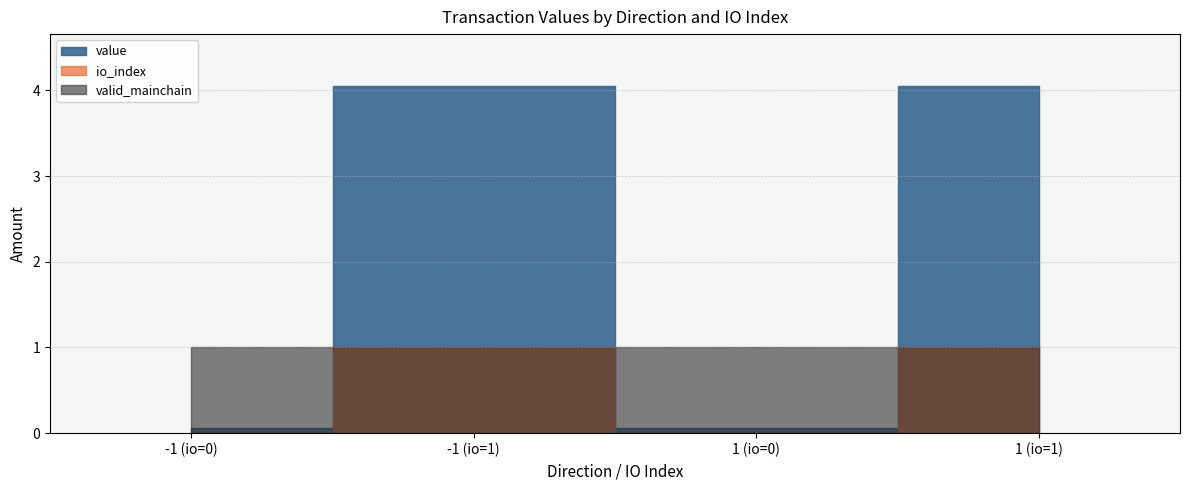

What is the difference between the highest and lowest values at 1?

3.0